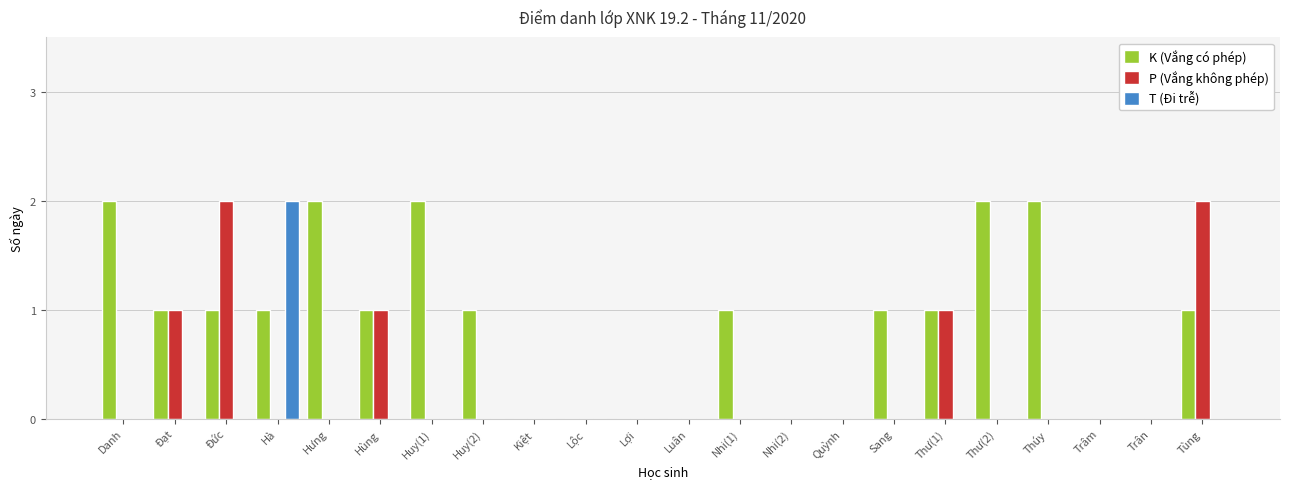

At which label does T (Đi trễ) reach its peak?

Hà